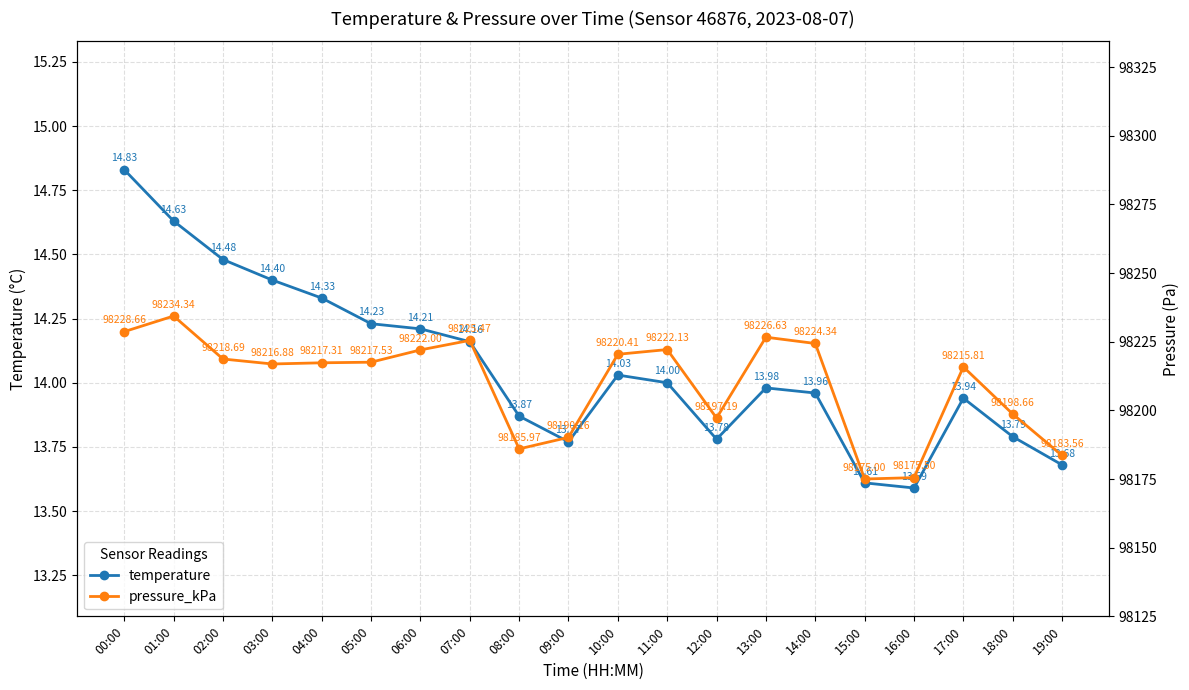

True or false: pressure_kPa and temperature cross at least once.

False